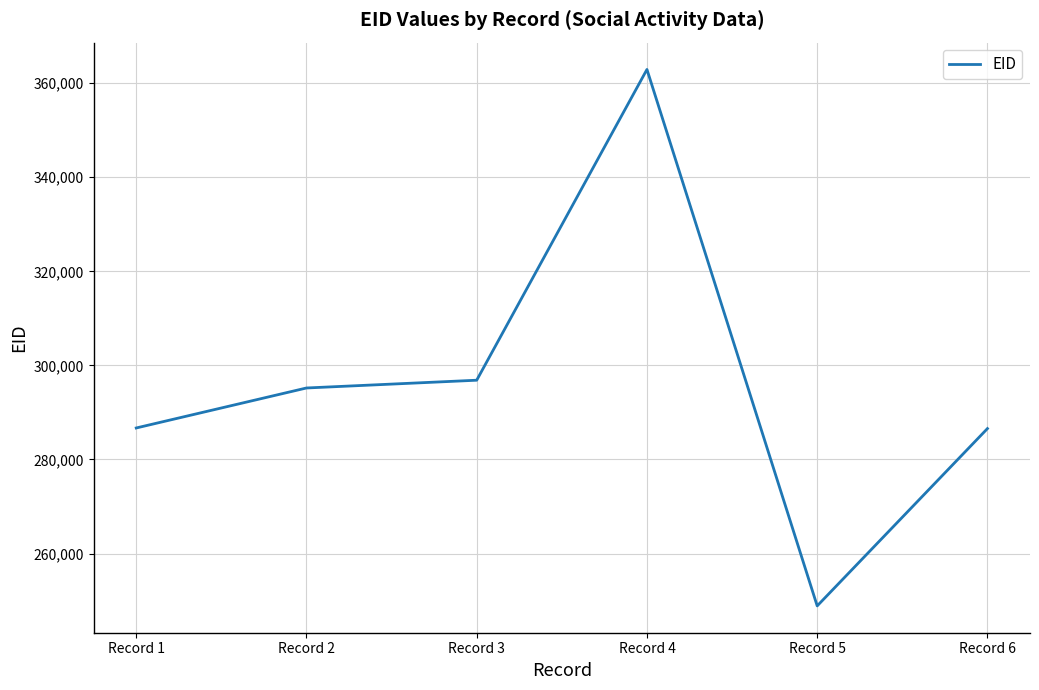

True or false: the data shows 286698 at Record 1.

True